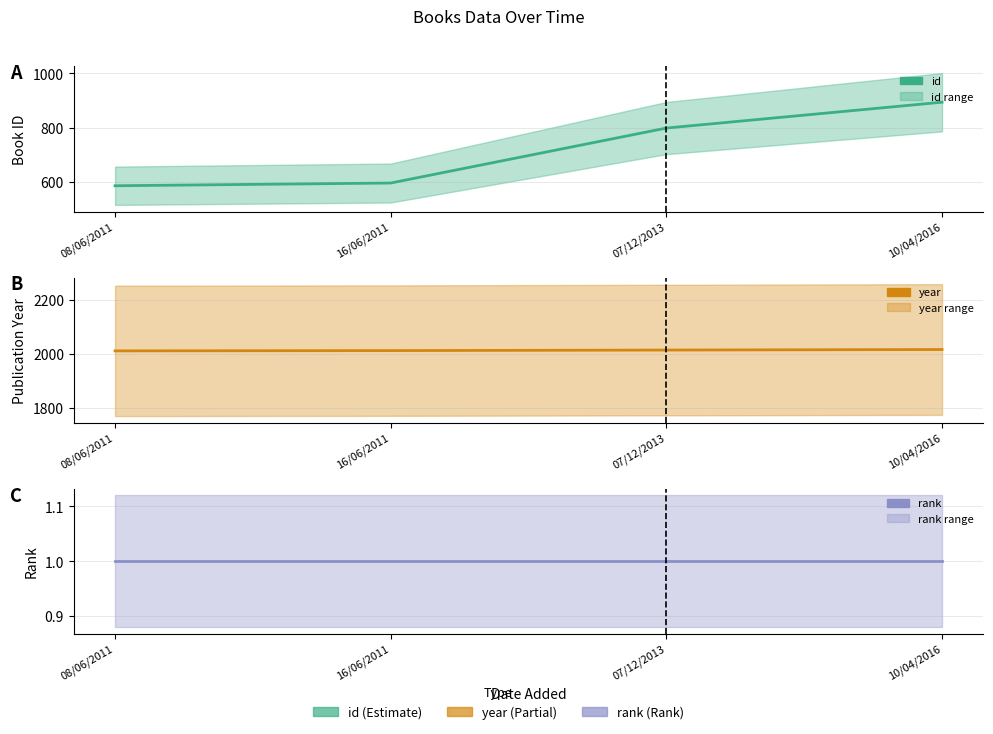

Where is year nearest to the value 2012?

16/06/2011